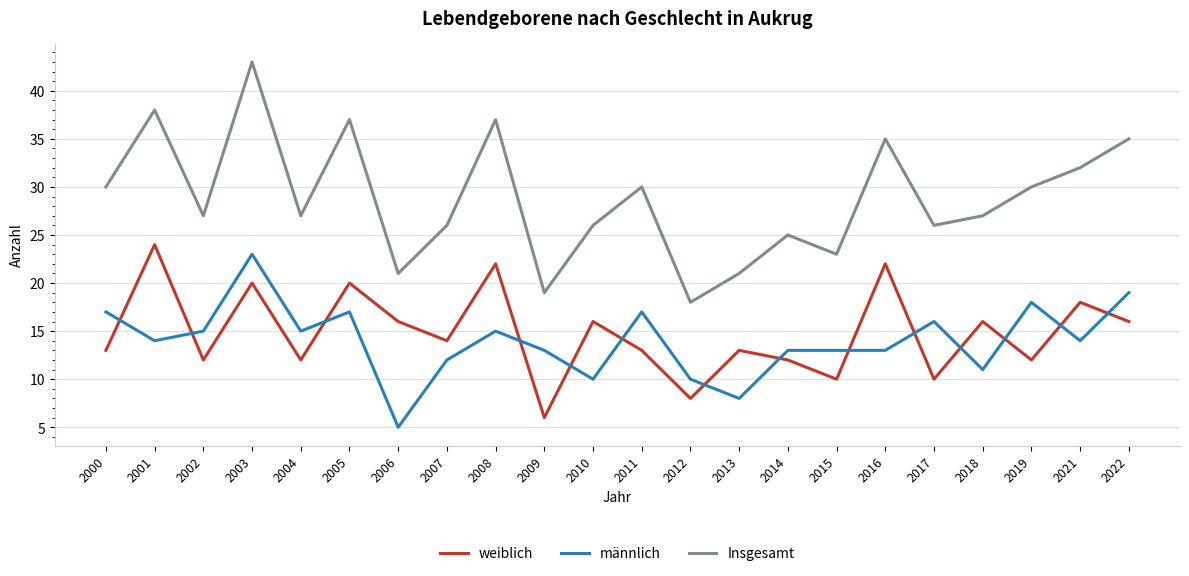

What is the difference between the maximum and minimum values in the männlich series?

18